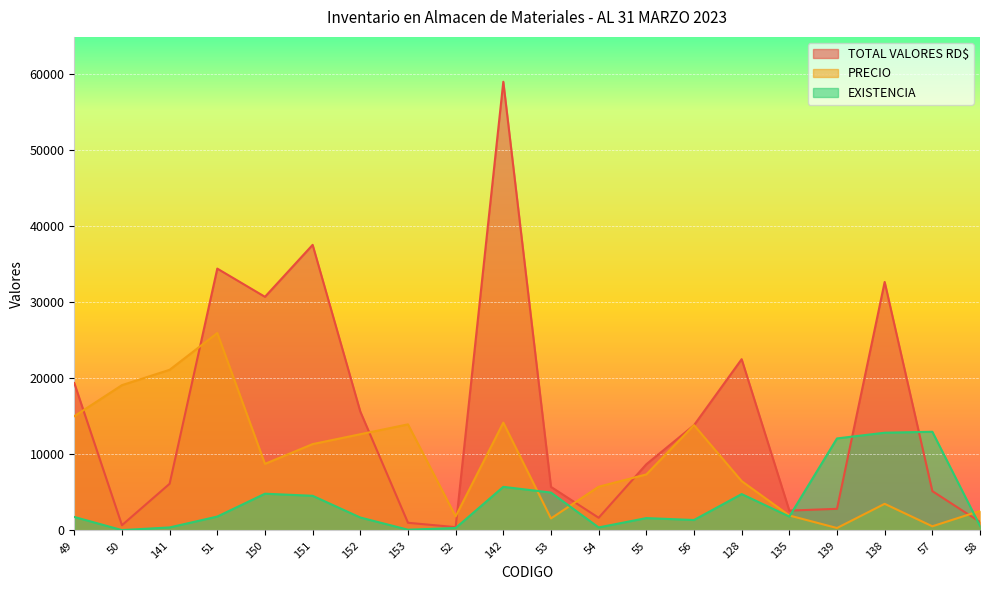

What is the difference between the maximum and second lowest values in the TOTAL VALORES RD$ series?

58345.9